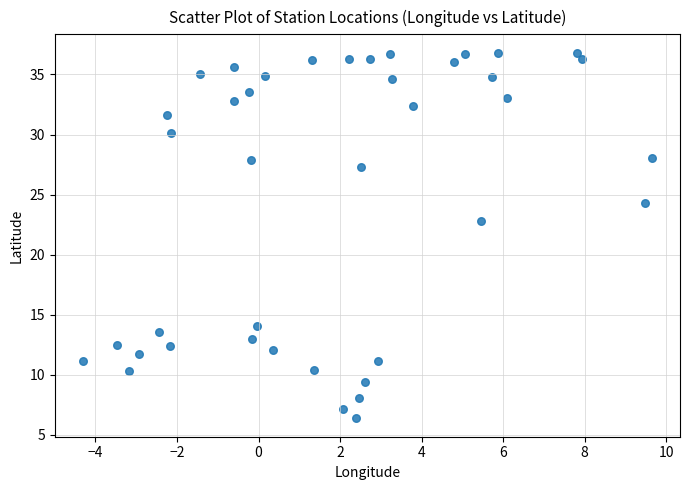

What is the range of Y values (max minus min)?

30.5